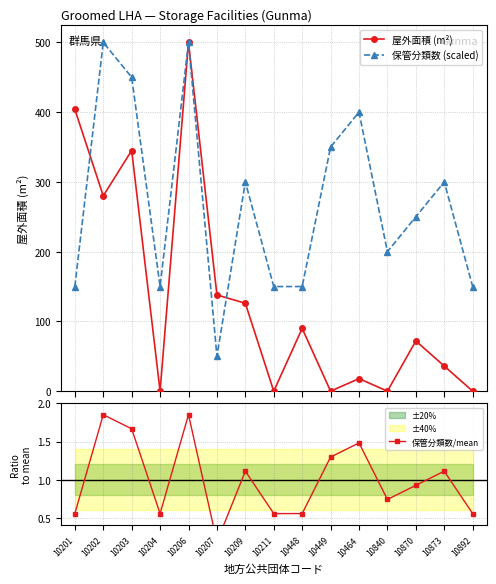

Does the chart display data point markers on the line(s)?

Yes